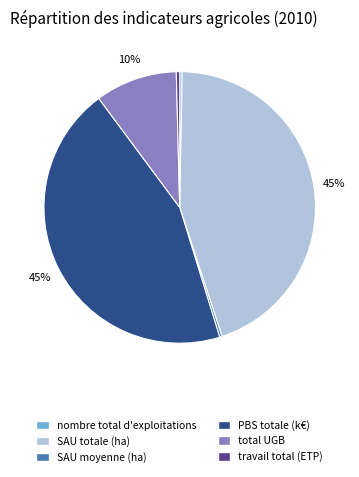

Does PBS totale (k€) account for over 50% of the chart?

No